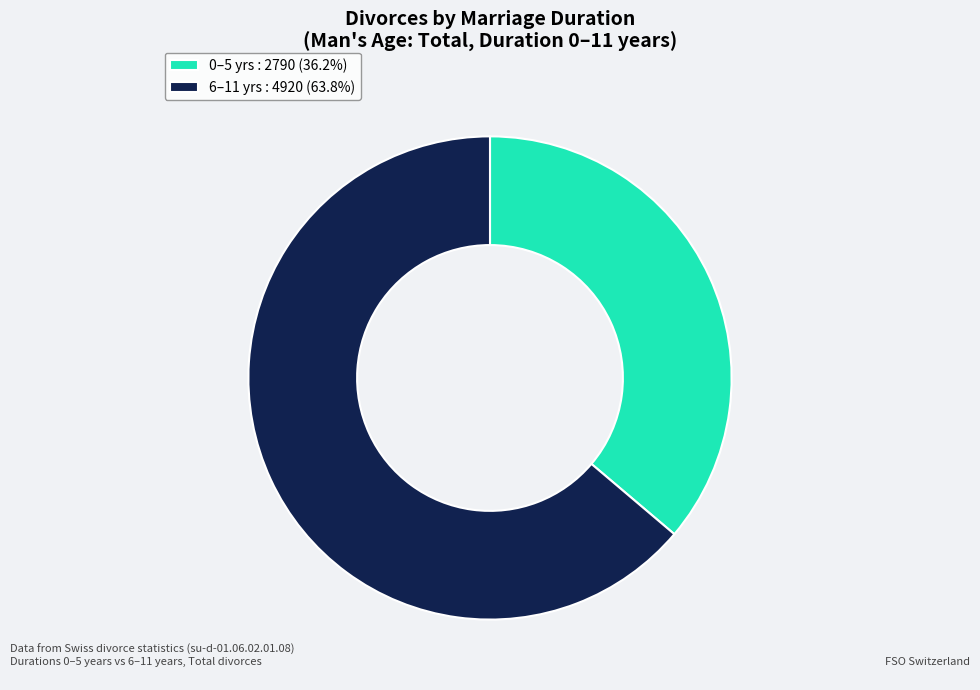

Count the number of slices in the pie.

2